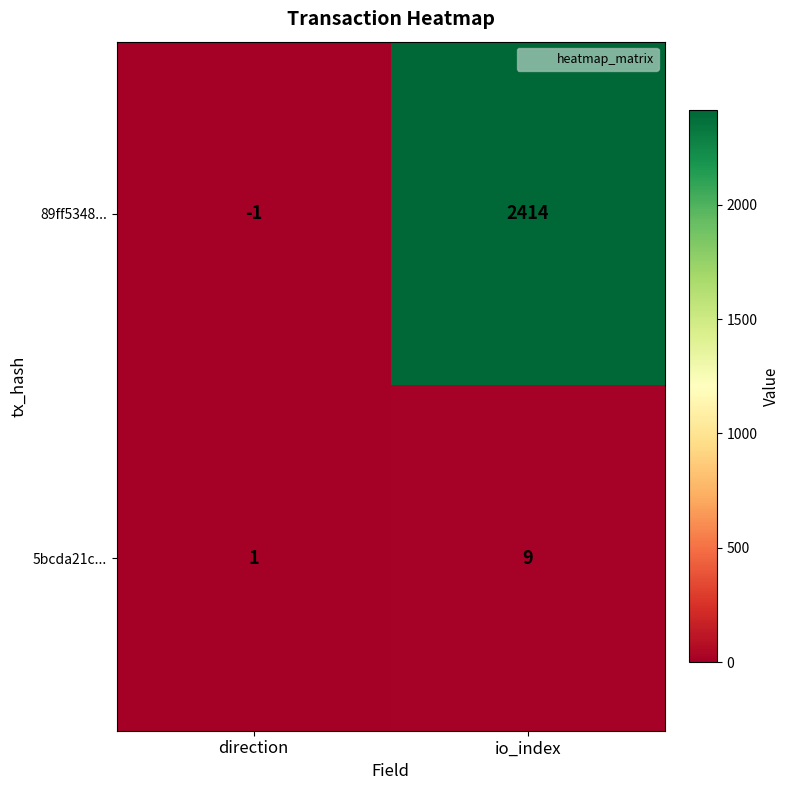

Reading left to right, extract all data points from this chart.

89ff5348...: direction=-1	io_index=2414
5bcda21c...: direction=1	io_index=9